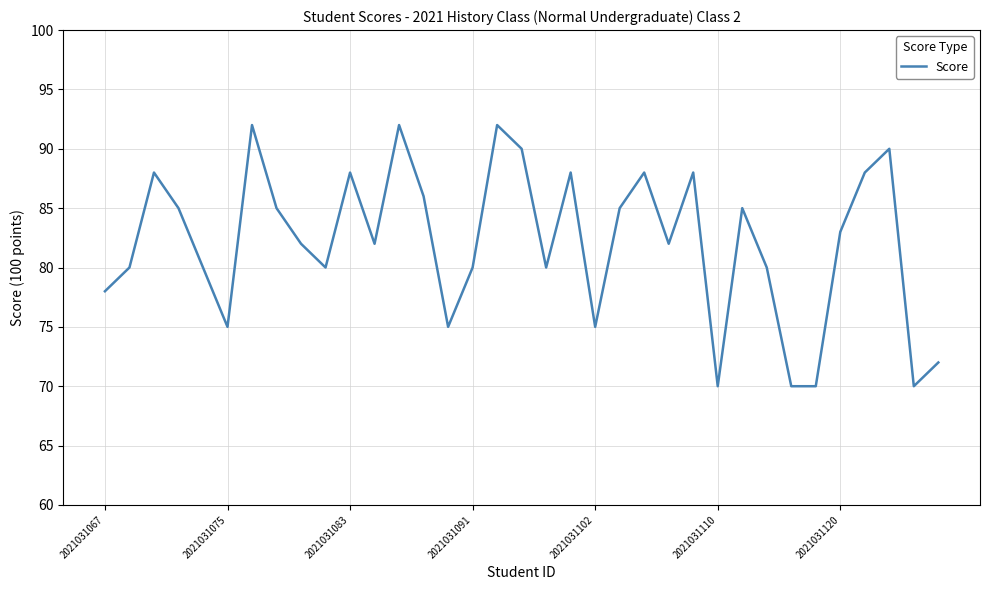

What is the maximum value shown in the chart?

92